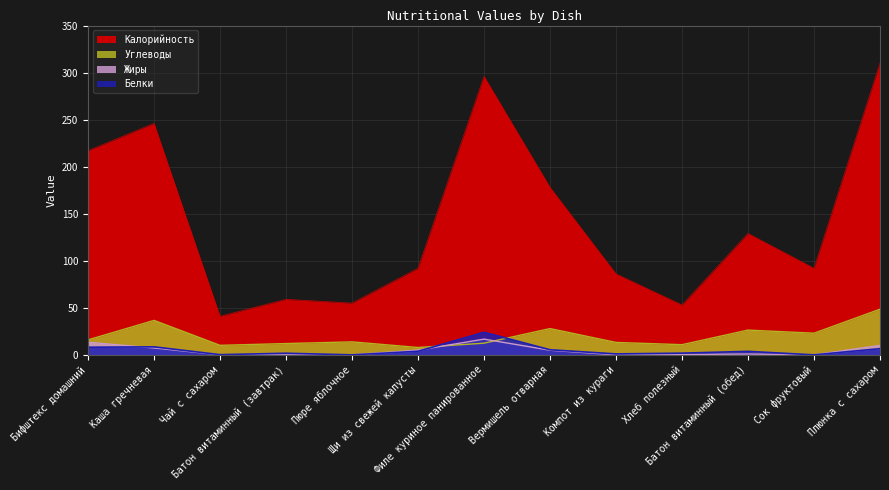

What is the highest value of the Углеводы series?

48.5